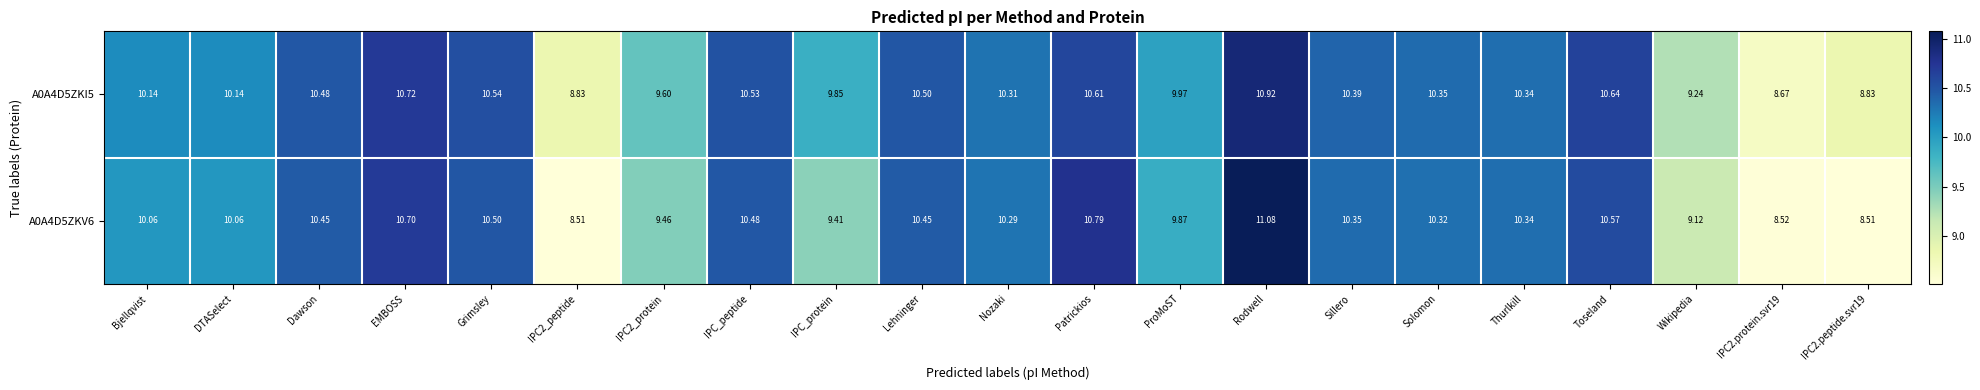

Count the number of categories in the chart.

21